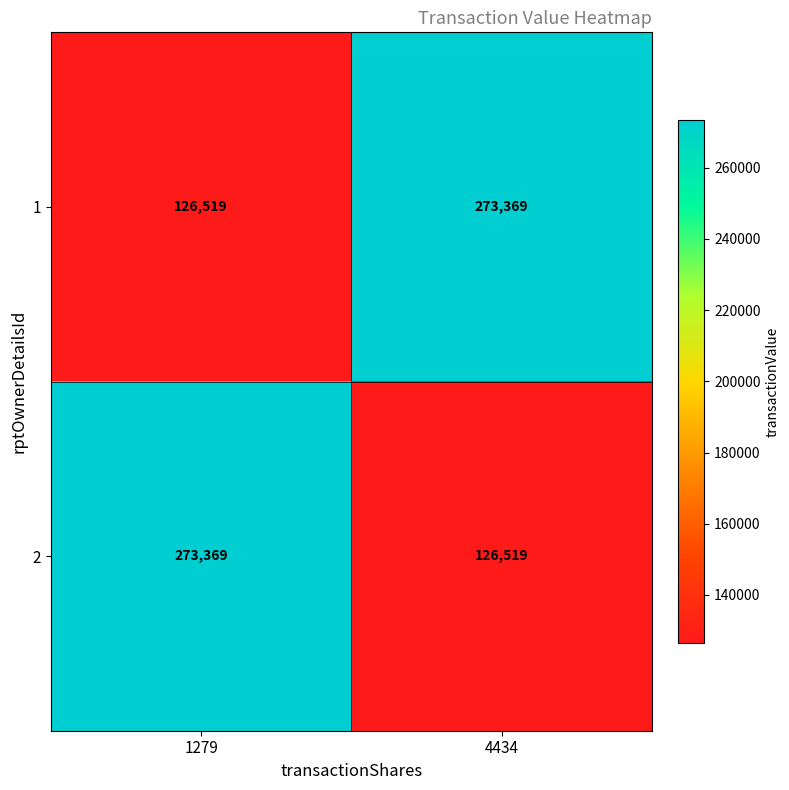

What is the difference between the maximum and minimum values in the 1 series?

146850